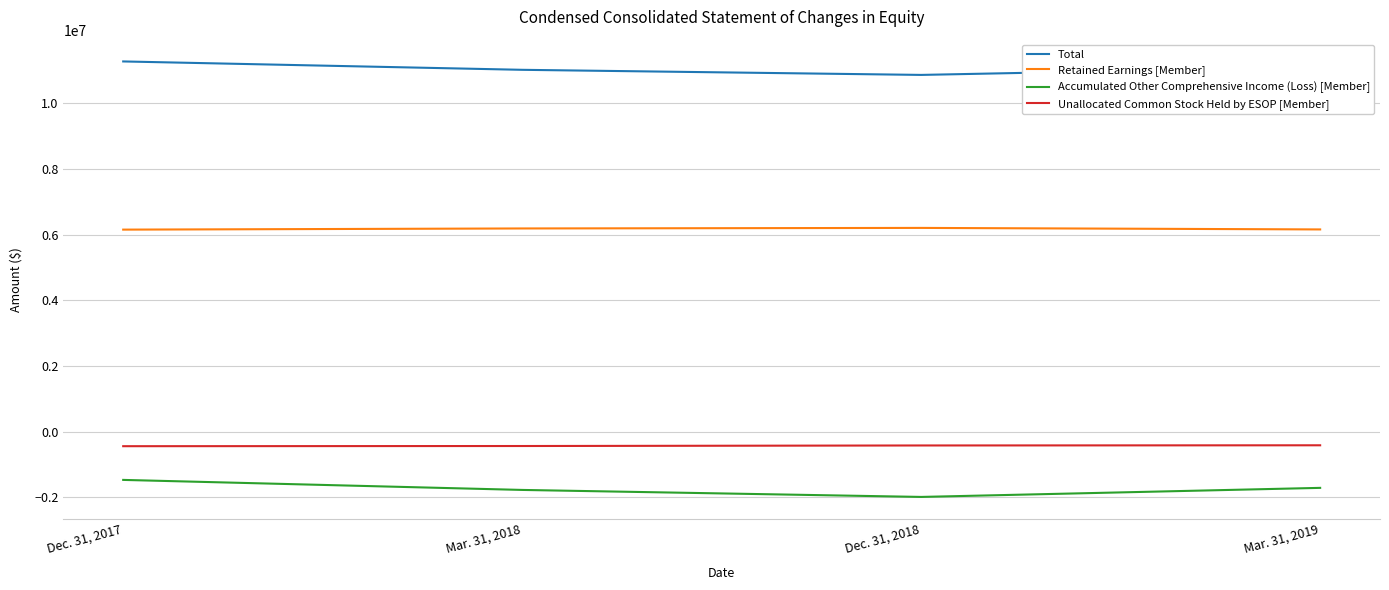

What is the sum of the Retained Earnings [Member] values at Dec. 31, 2018 and Mar. 31, 2019?

12363106